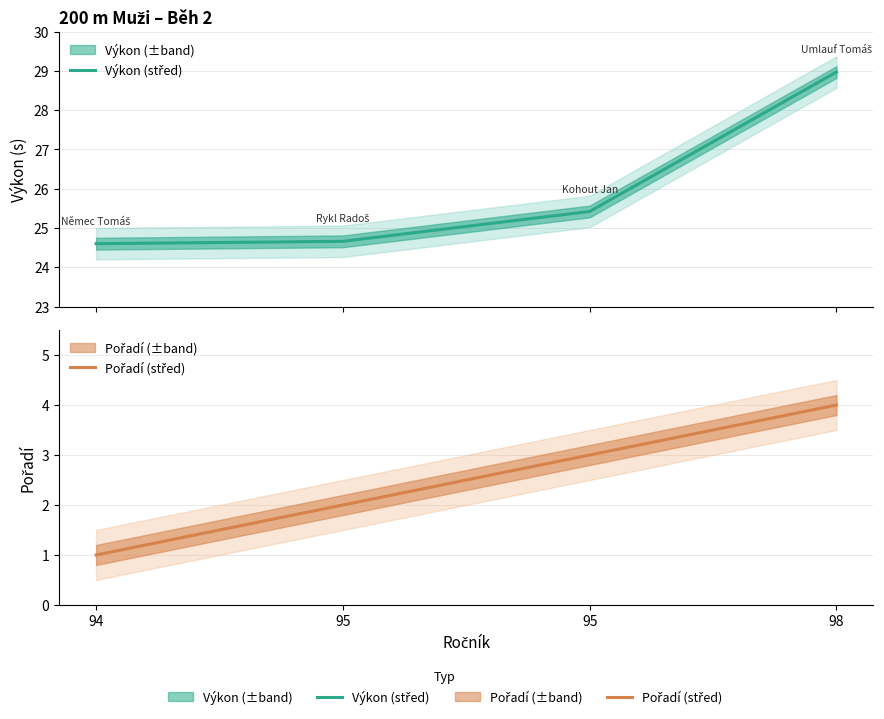

Which label corresponds to the largest value in the chart?

98